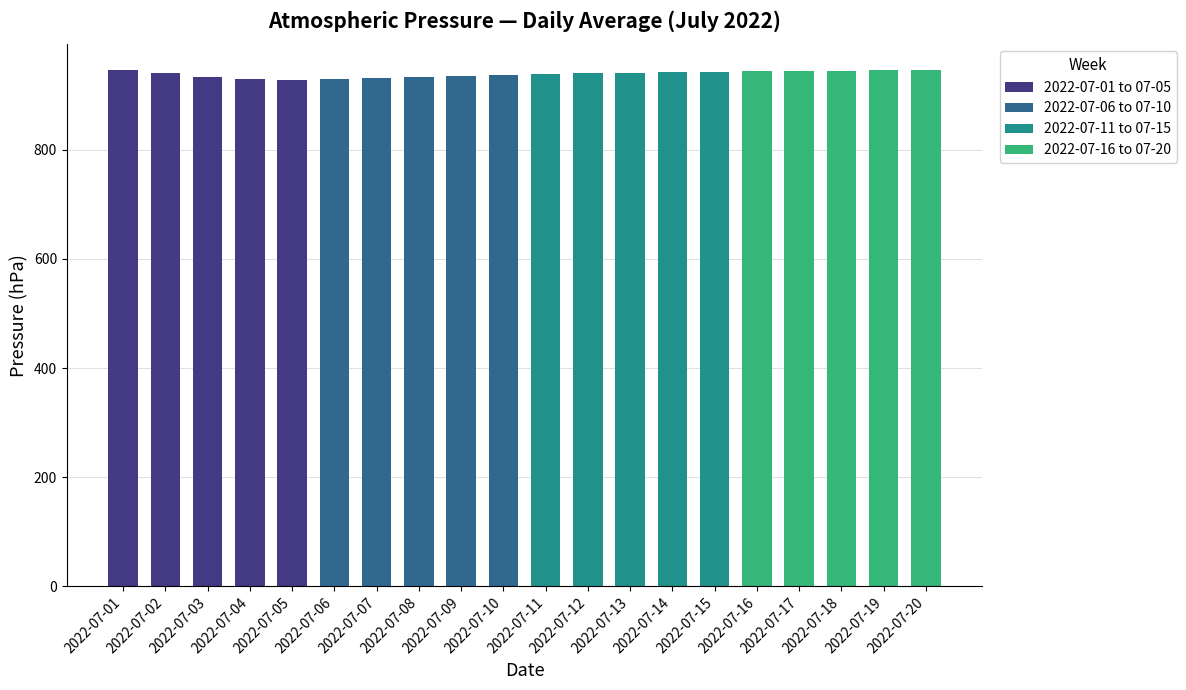

Which series changed the most between 2022-07-03 and 2022-07-05?

2022-07-01 to 07-05